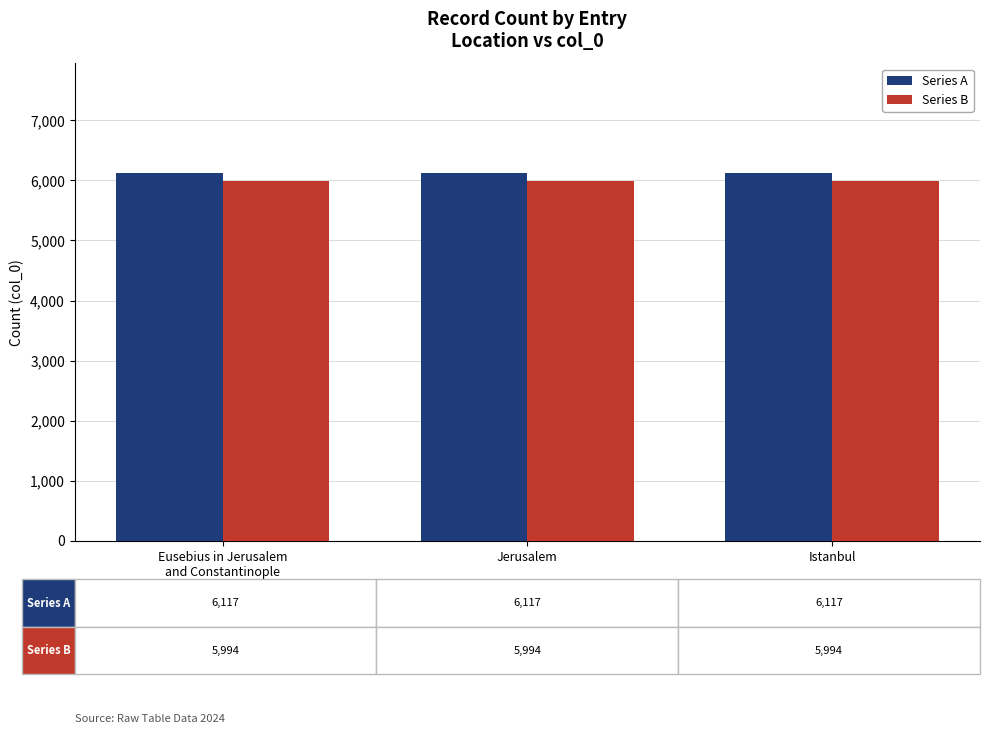

Rank the series at Jerusalem from highest to lowest value.

Series A, Series B